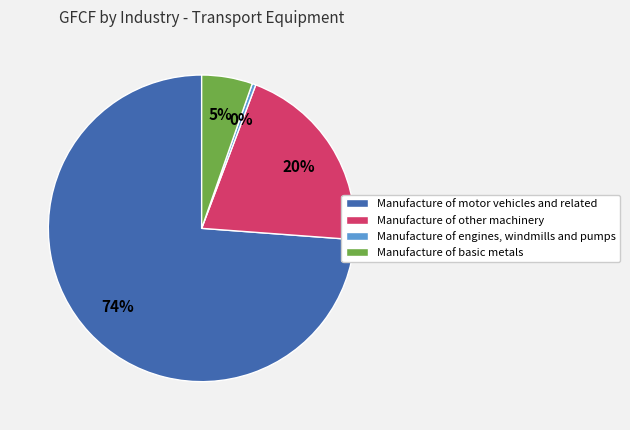

Count the number of slices in the pie.

4